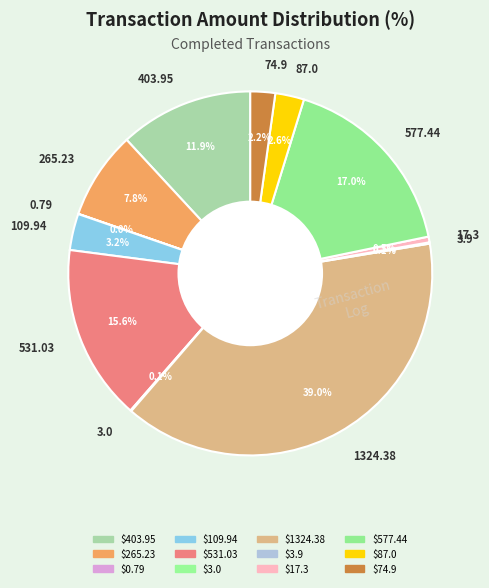

The 577.44 slice represents 17% of the pie. True or false?

True